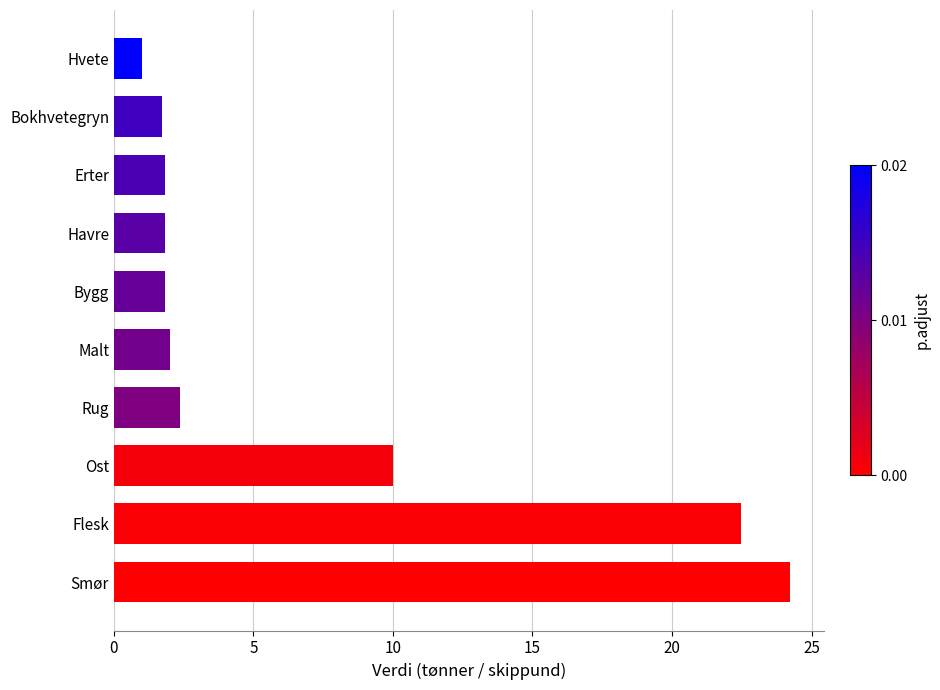

How many distinct data groups are displayed?

1